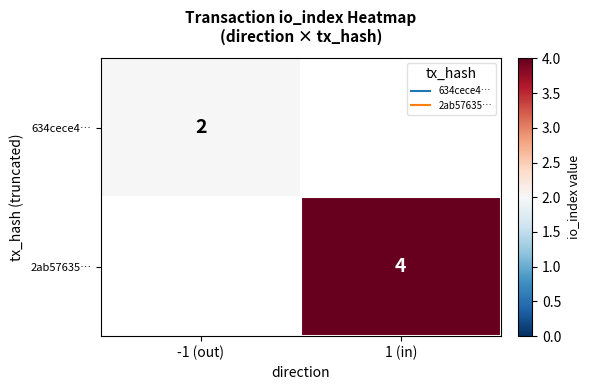

At which label does 2ab57635… reach its peak?

-1 (out)